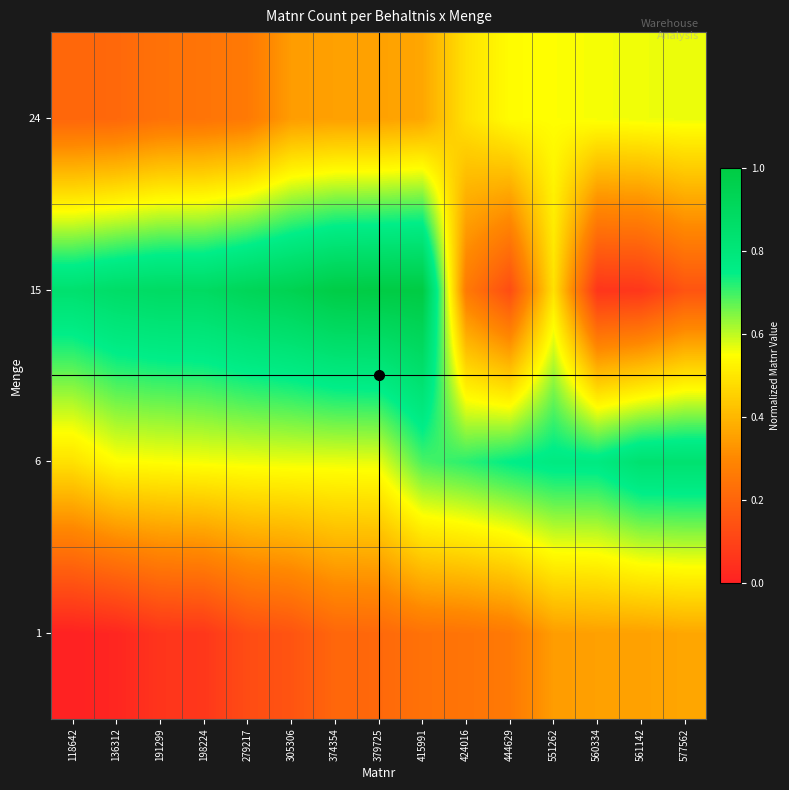

How many series are shown in this chart?

4